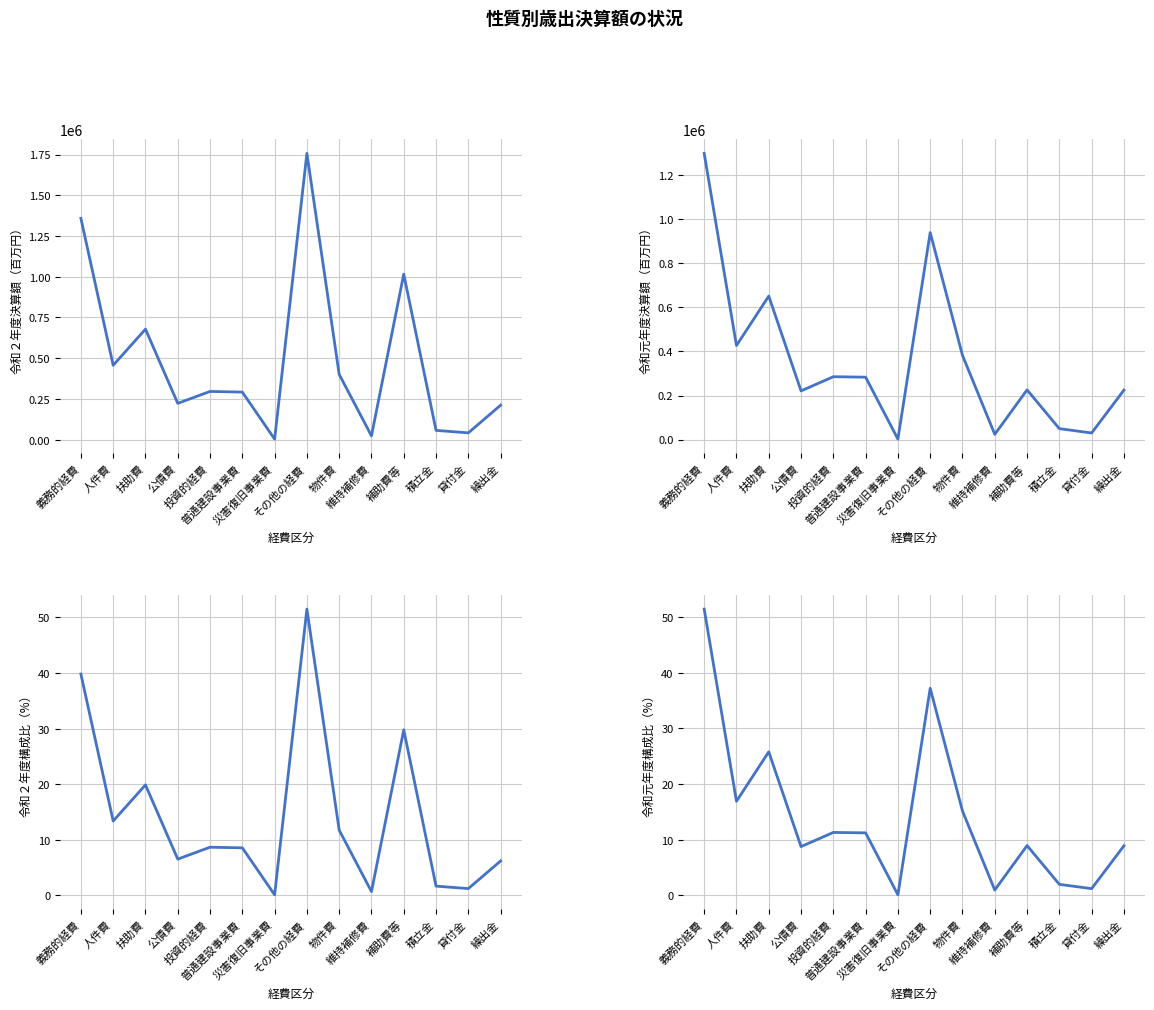

At which category is the sum across all series the highest?

その他の経費